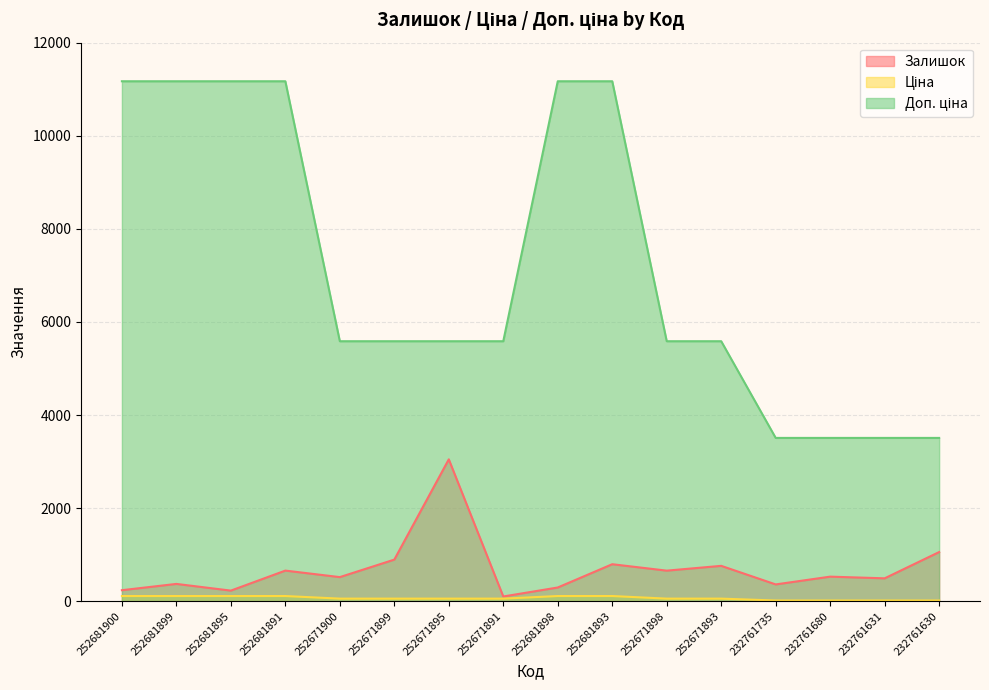

Where is Залишок nearest to the value 1575?

232761630